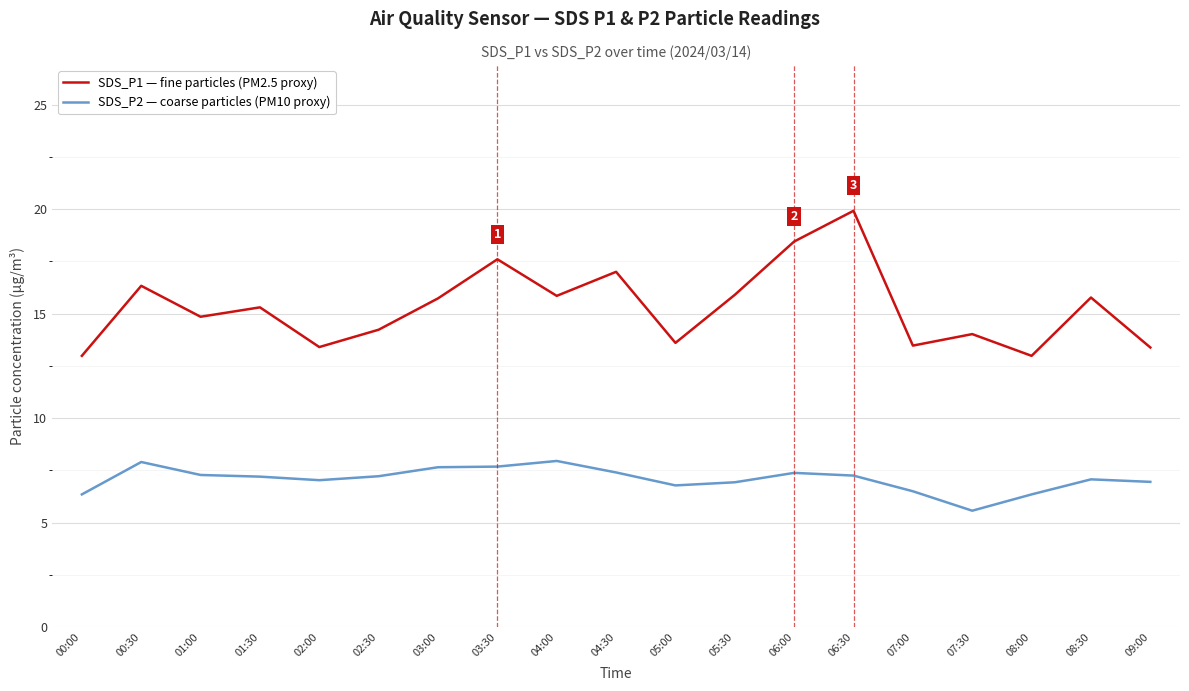

What is the sum of all SDS_P1 — fine particles (PM2.5 proxy) values?

290.8